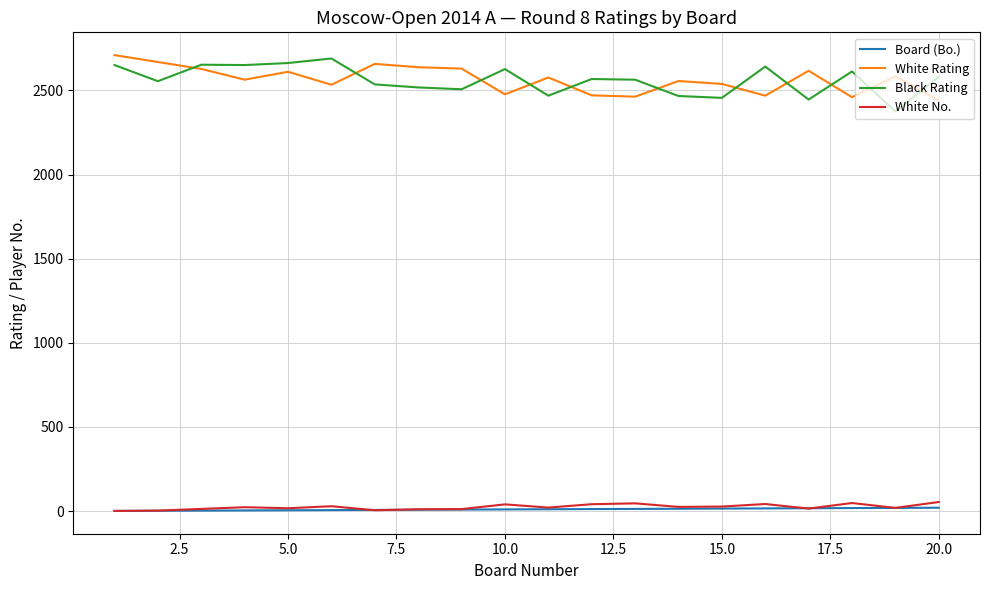

What is the greatest value displayed?

2710